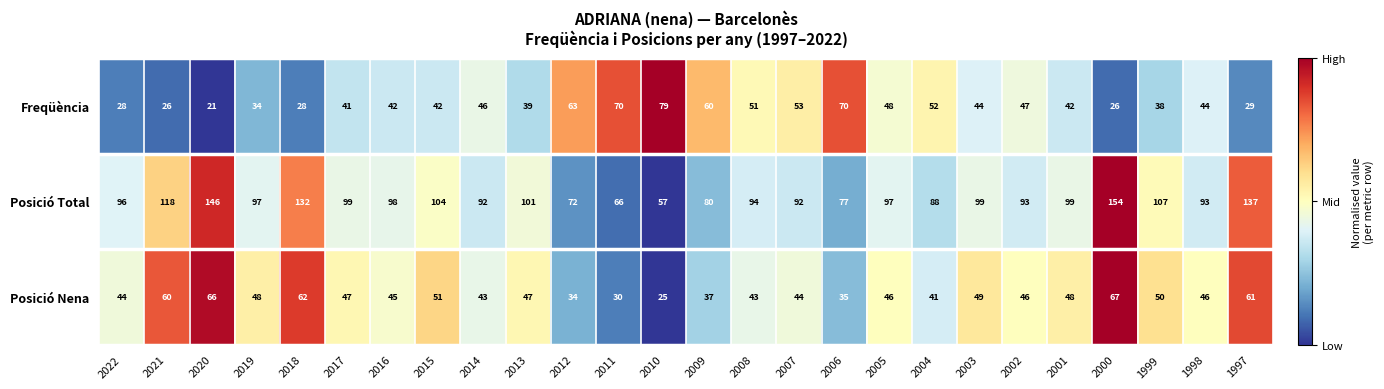

Which category has the lowest value across all series?

2020